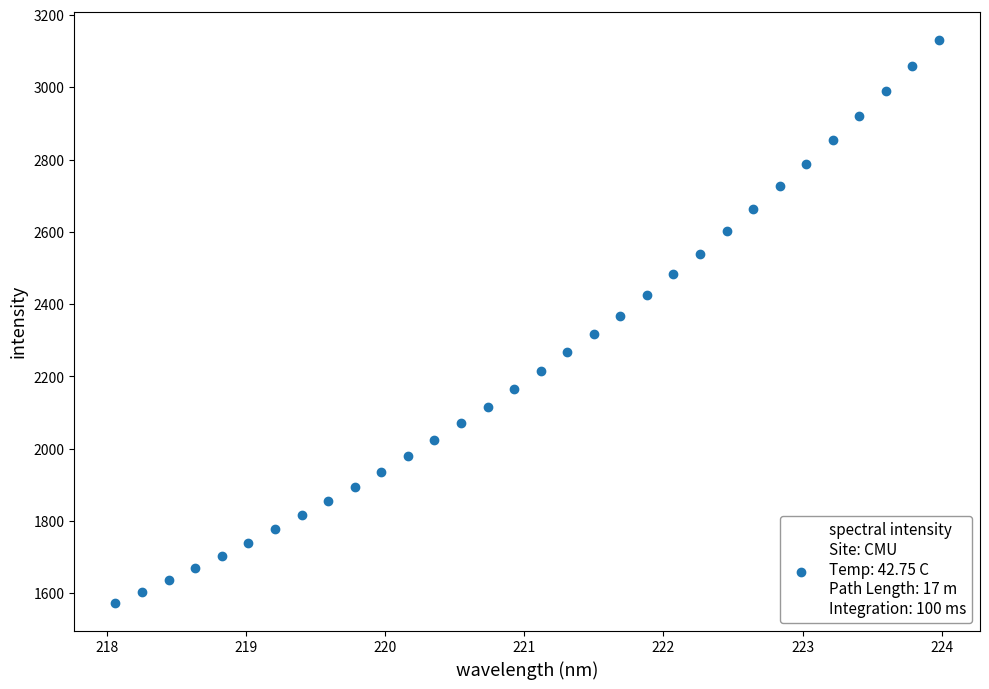

What is the range of X values (max minus min)?

5.9